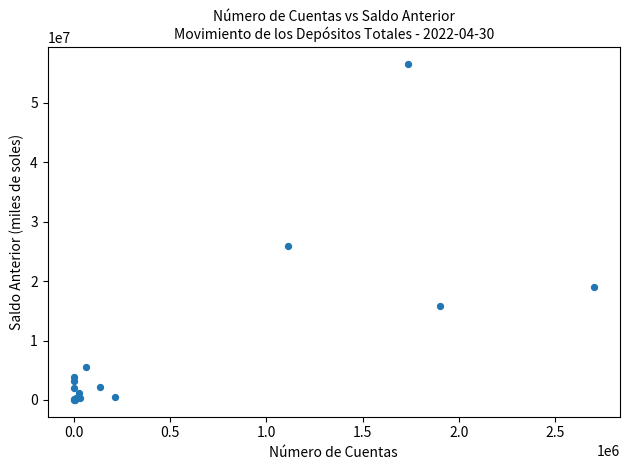

What Y value in the scatter plot is closest to 28255183?

25869758.4